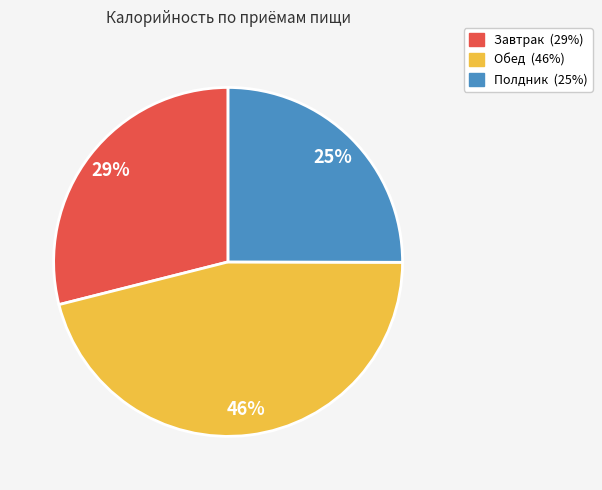

Rank the categories by value from highest to lowest.

Обед, Завтрак, Полдник